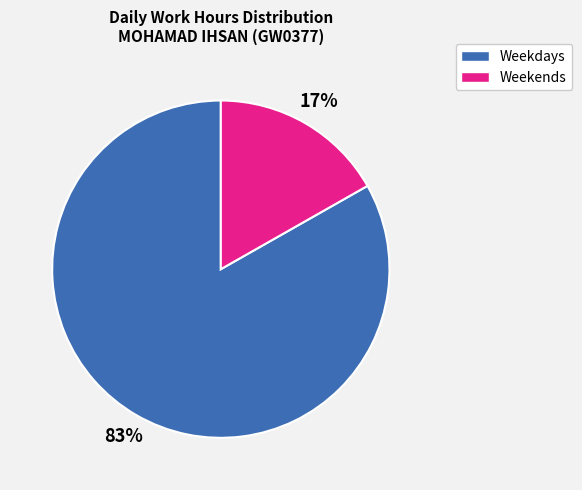

To the nearest percent, what is the combined percentage of Weekdays and Weekends?

100%